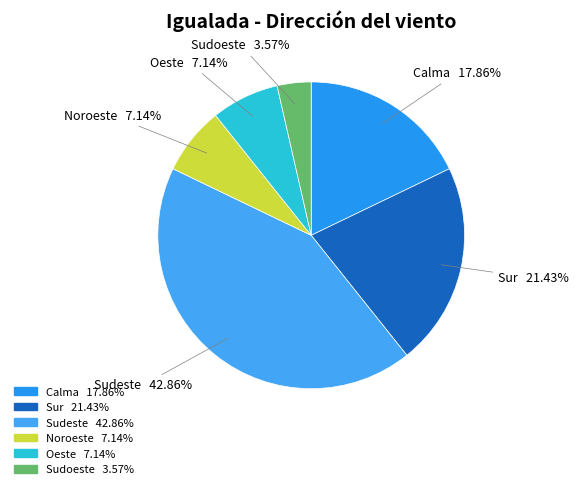

What is the smallest slice in the pie chart?

Sudoeste